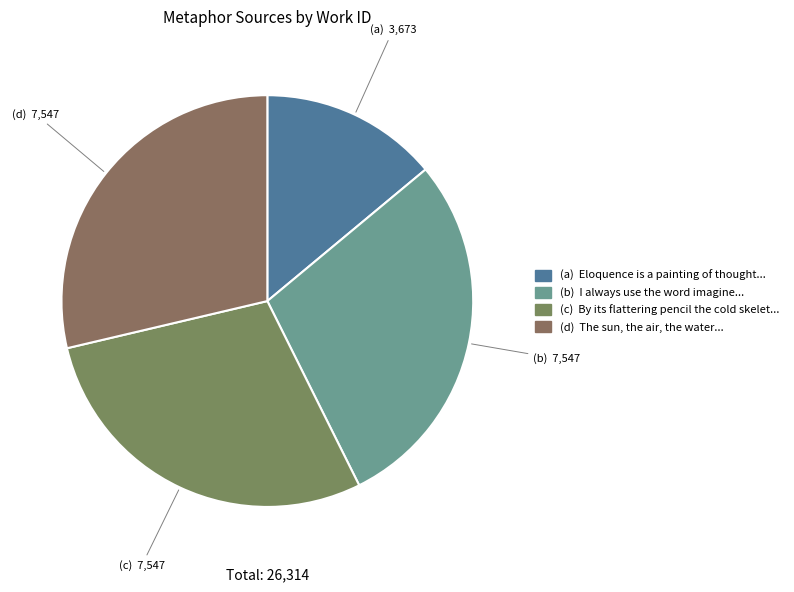

Which category has the biggest portion of the pie?

I always use the word imagine